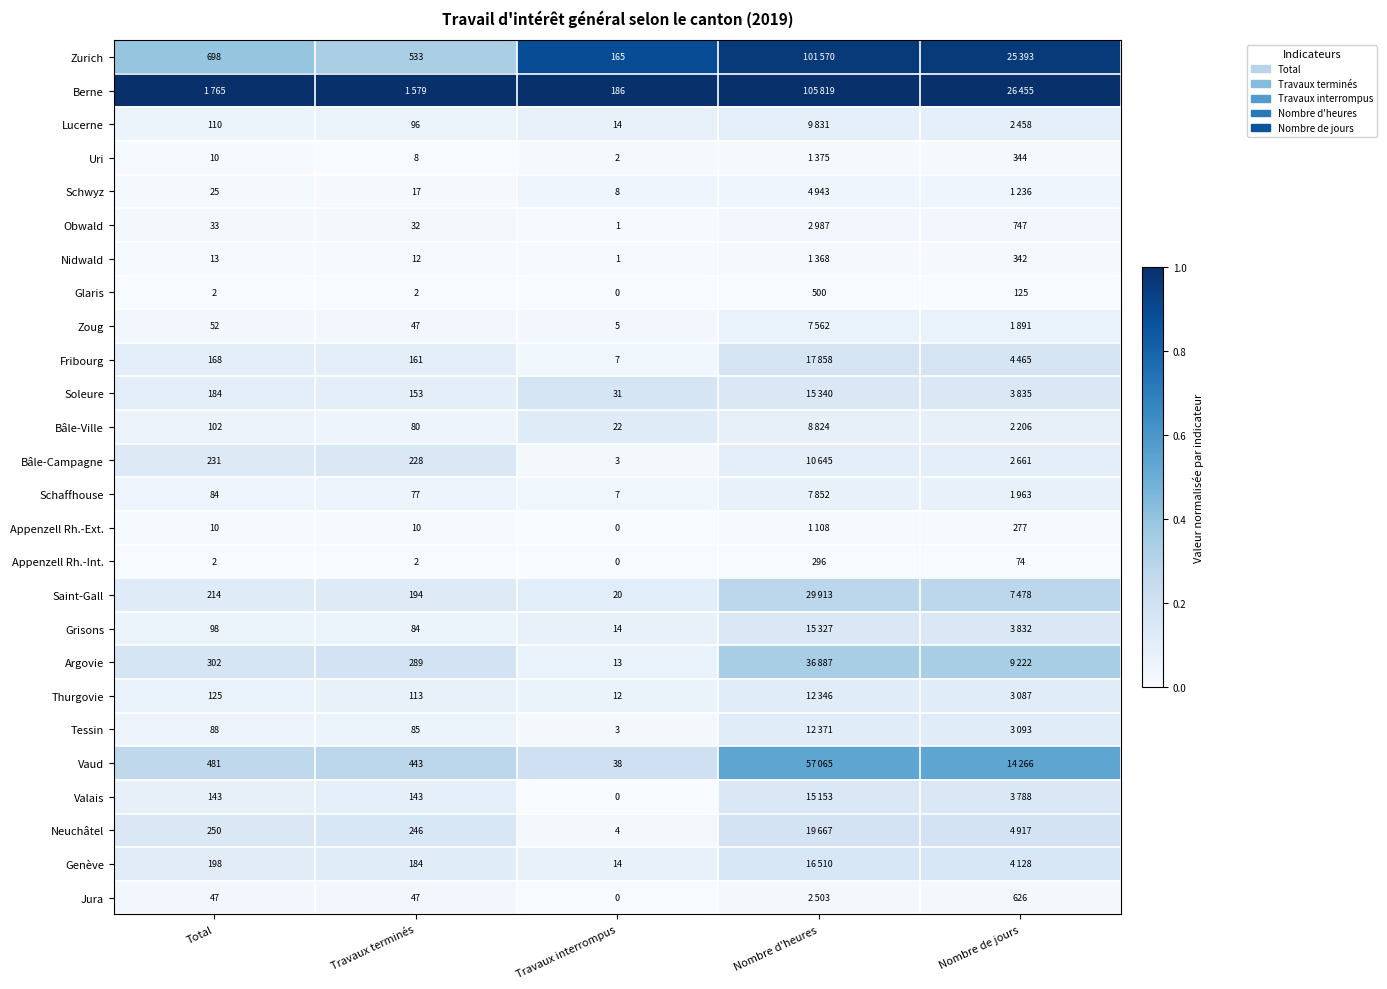

Is the value of Argovie at Travaux terminés greater than the value of Zurich at Total?

No